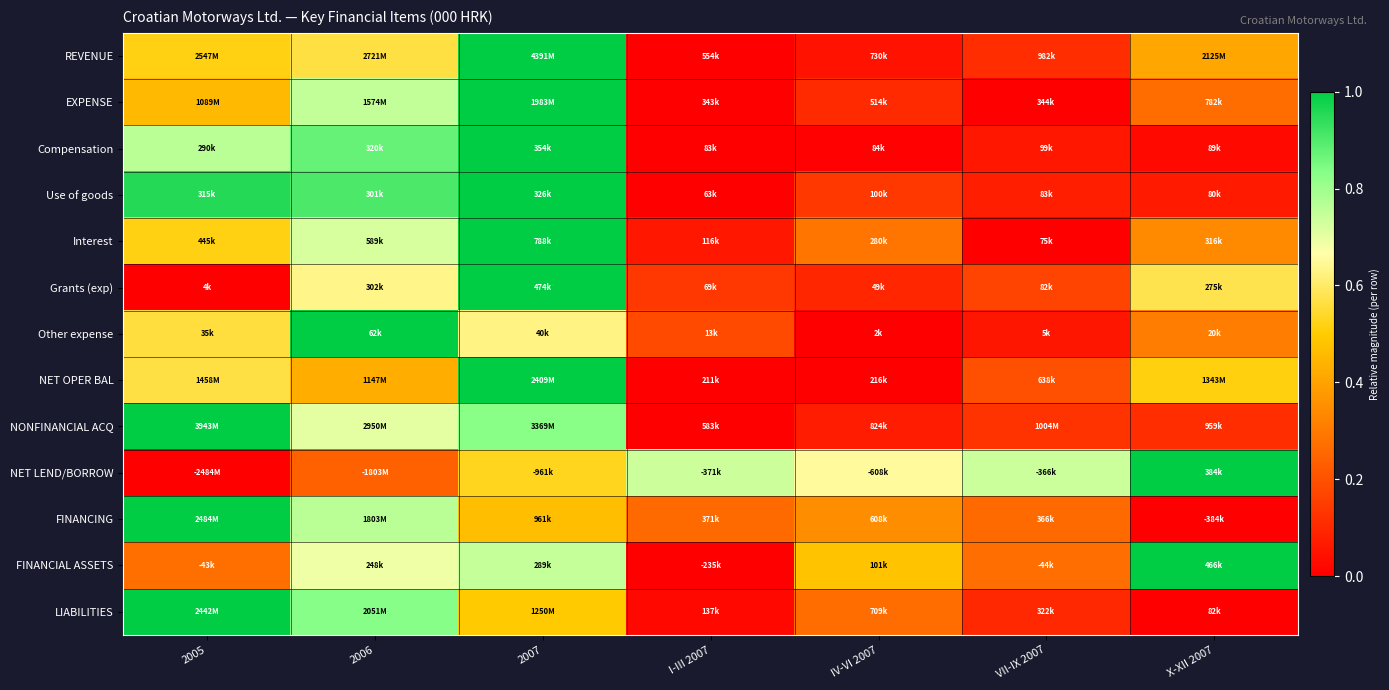

Reading left to right, list all the values displayed in this chart.

REVENUE: 2005=0.5	2006=0.6	2007=1.0	I-III 2007=0.0	IV-VI 2007=0.0	VII-IX 2007=0.1	X-XII 2007=0.4
EXPENSE: 2005=0.5	2006=0.8	2007=1.0	I-III 2007=0.0	IV-VI 2007=0.1	VII-IX 2007=0.0	X-XII 2007=0.3
Compensation: 2005=0.8	2006=0.9	2007=1.0	I-III 2007=0.0	IV-VI 2007=0.0	VII-IX 2007=0.1	X-XII 2007=0.0
Use of goods: 2005=1.0	2006=0.9	2007=1.0	I-III 2007=0.0	IV-VI 2007=0.1	VII-IX 2007=0.1	X-XII 2007=0.1
Interest: 2005=0.5	2006=0.7	2007=1.0	I-III 2007=0.1	IV-VI 2007=0.3	VII-IX 2007=0.0	X-XII 2007=0.3
Grants (exp): 2005=0.0	2006=0.6	2007=1.0	I-III 2007=0.1	IV-VI 2007=0.1	VII-IX 2007=0.2	X-XII 2007=0.6
Other expense: 2005=0.6	2006=1.0	2007=0.6	I-III 2007=0.2	IV-VI 2007=0.0	VII-IX 2007=0.1	X-XII 2007=0.3
NET OPER BAL: 2005=0.6	2006=0.4	2007=1.0	I-III 2007=0.0	IV-VI 2007=0.0	VII-IX 2007=0.2	X-XII 2007=0.5
NONFINANCIAL ACQ: 2005=1.0	2006=0.7	2007=0.8	I-III 2007=0.0	IV-VI 2007=0.1	VII-IX 2007=0.1	X-XII 2007=0.1
NET LEND/BORROW: 2005=0.0	2006=0.2	2007=0.5	I-III 2007=0.7	IV-VI 2007=0.7	VII-IX 2007=0.7	X-XII 2007=1.0
FINANCING: 2005=1.0	2006=0.8	2007=0.5	I-III 2007=0.3	IV-VI 2007=0.3	VII-IX 2007=0.3	X-XII 2007=0.0
FINANCIAL ASSETS: 2005=0.3	2006=0.7	2007=0.7	I-III 2007=0.0	IV-VI 2007=0.5	VII-IX 2007=0.3	X-XII 2007=1.0
LIABILITIES: 2005=1.0	2006=0.8	2007=0.5	I-III 2007=0.0	IV-VI 2007=0.3	VII-IX 2007=0.1	X-XII 2007=0.0